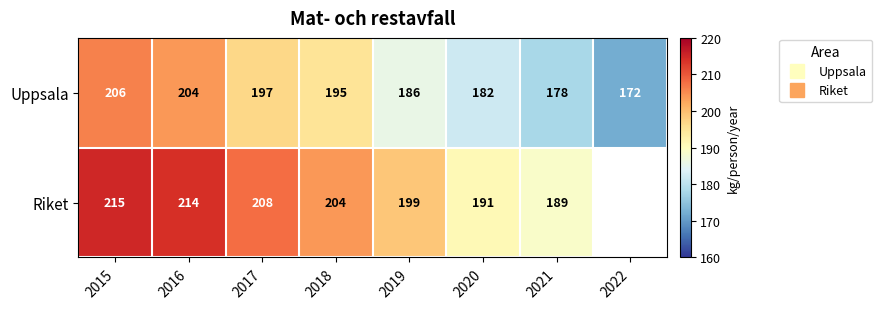

Read the Riket value at 2020.

191.0